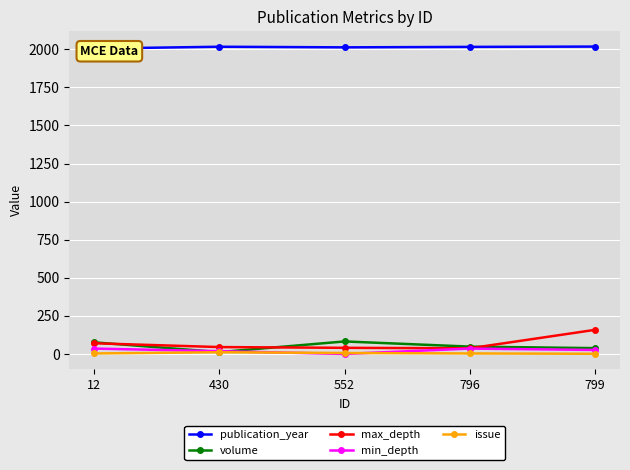

What is the sum of the max_depth values at 799 and 552?

198